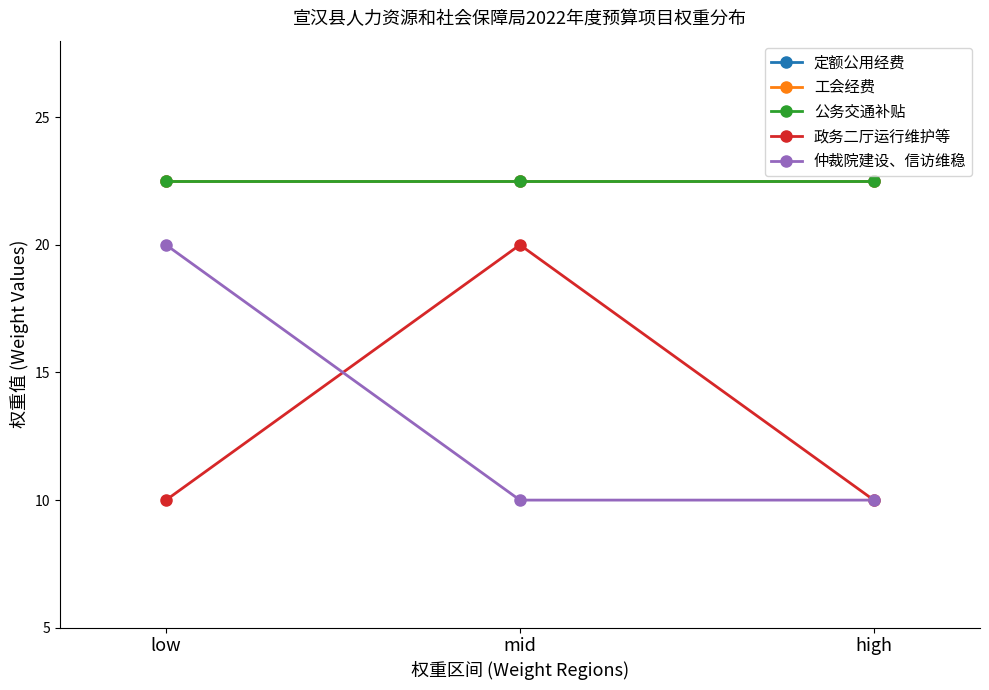

The value of 公务交通补贴 at high is 6.9. True or false?

False